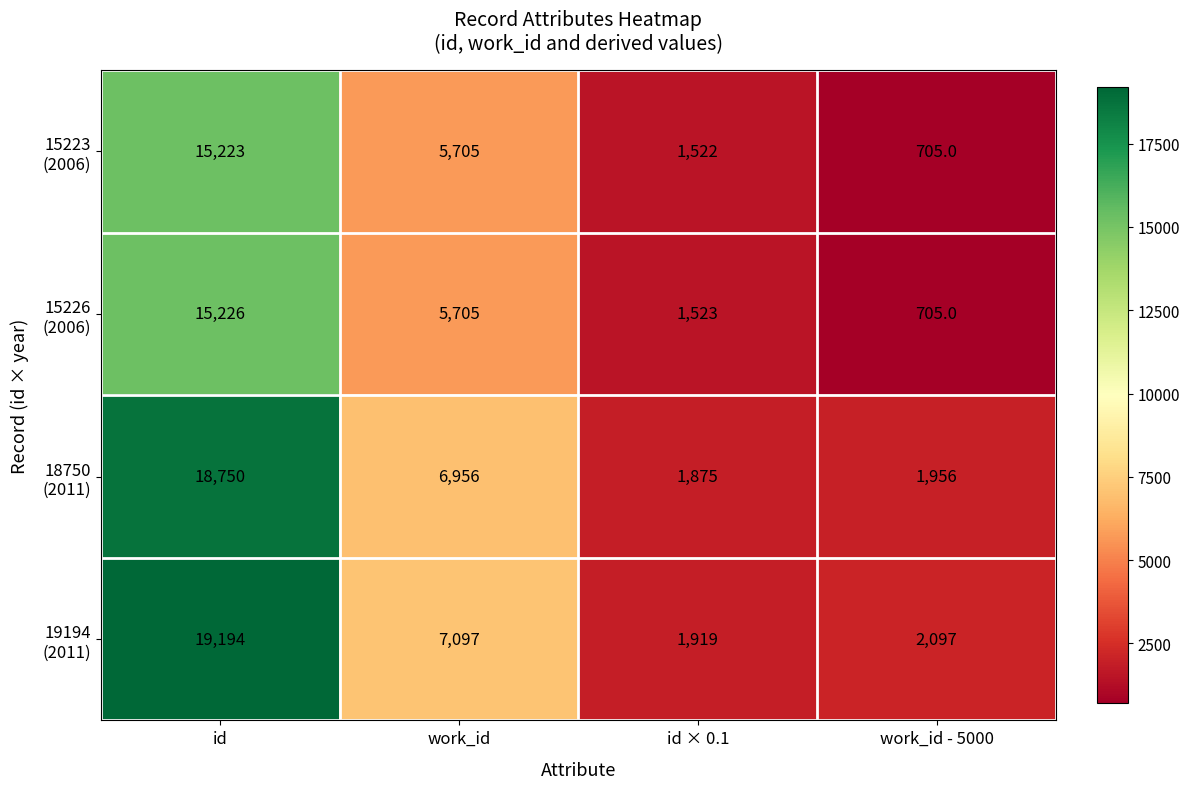

What is the spread (max minus min) of values at id × 0.1?

397